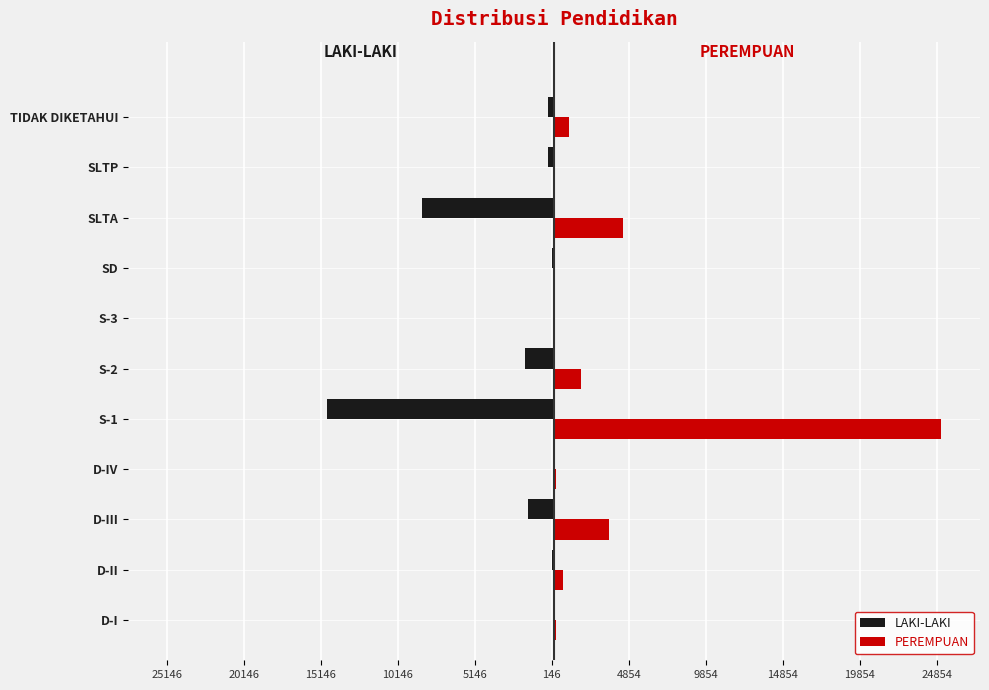

At how many categories does at least one series exceed 7205?

1